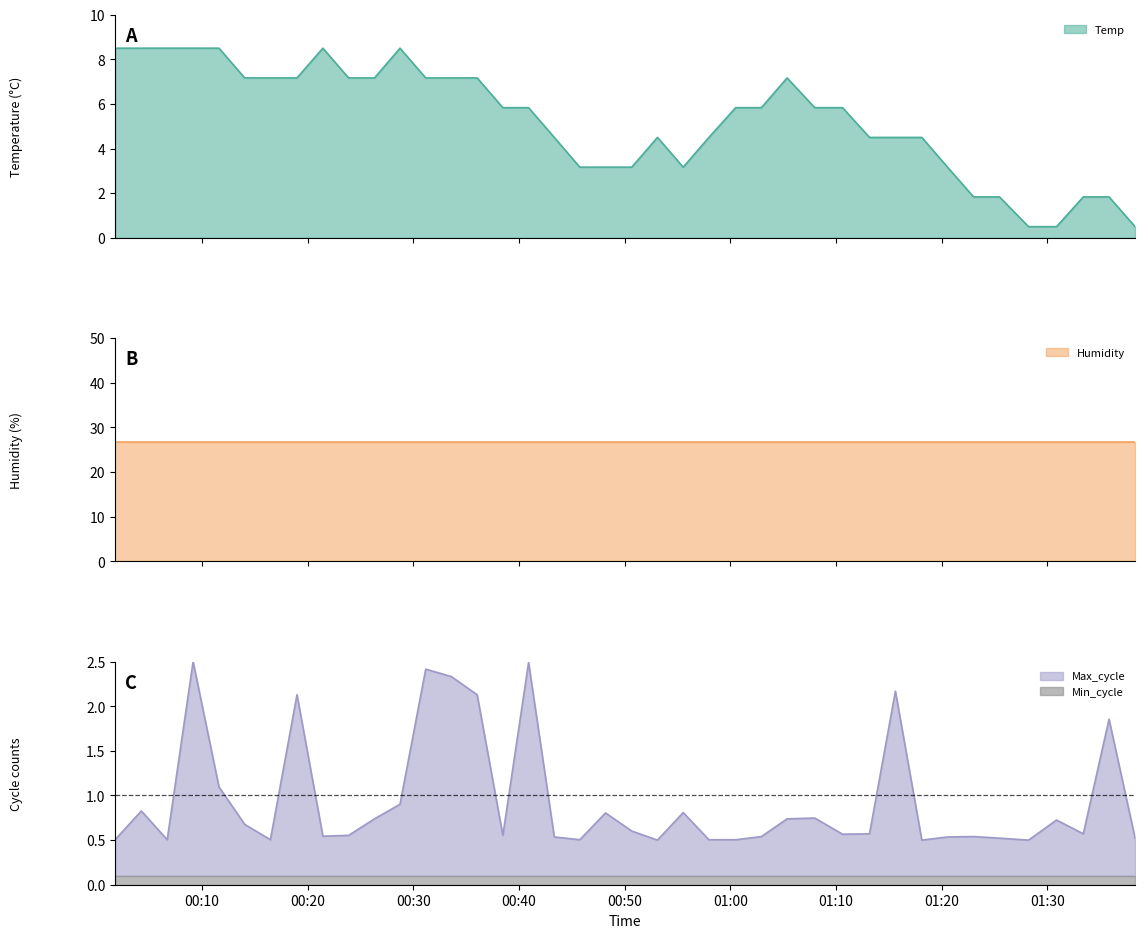

What is the label of the 23rd point from the left?

2023/06/10 00:55:33